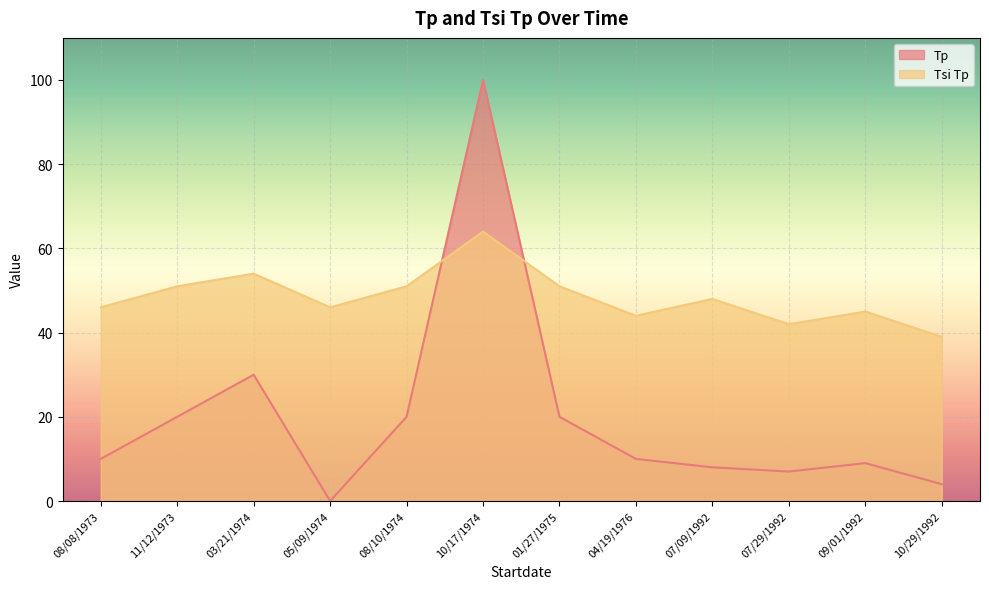

What is the label of the 5th point from the left?

08/10/1974